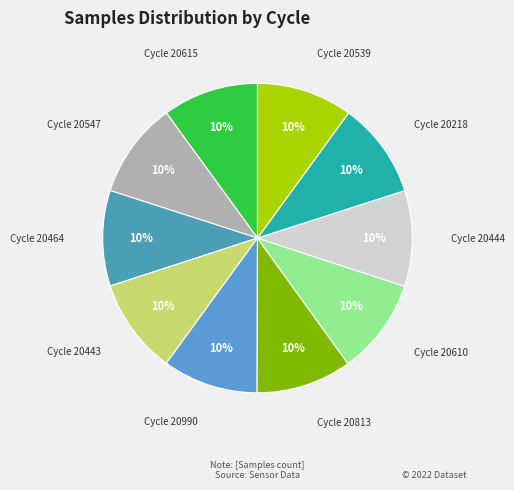

Count the number of slices in the pie.

10